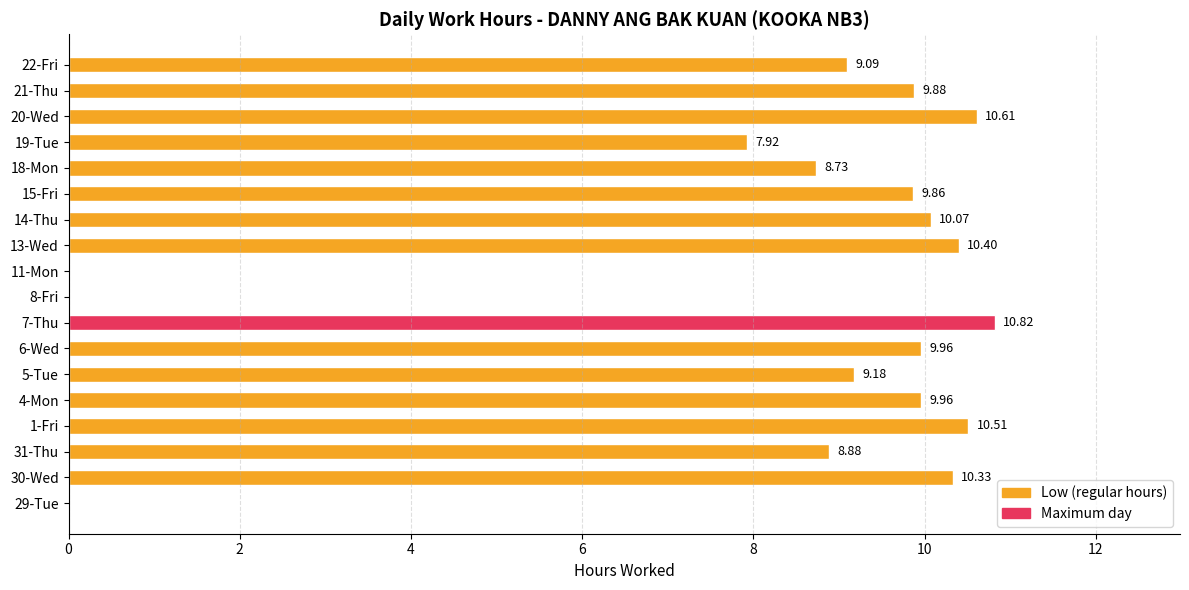

What is the change in value from 5-Tue to 19-Tue?

-1.3